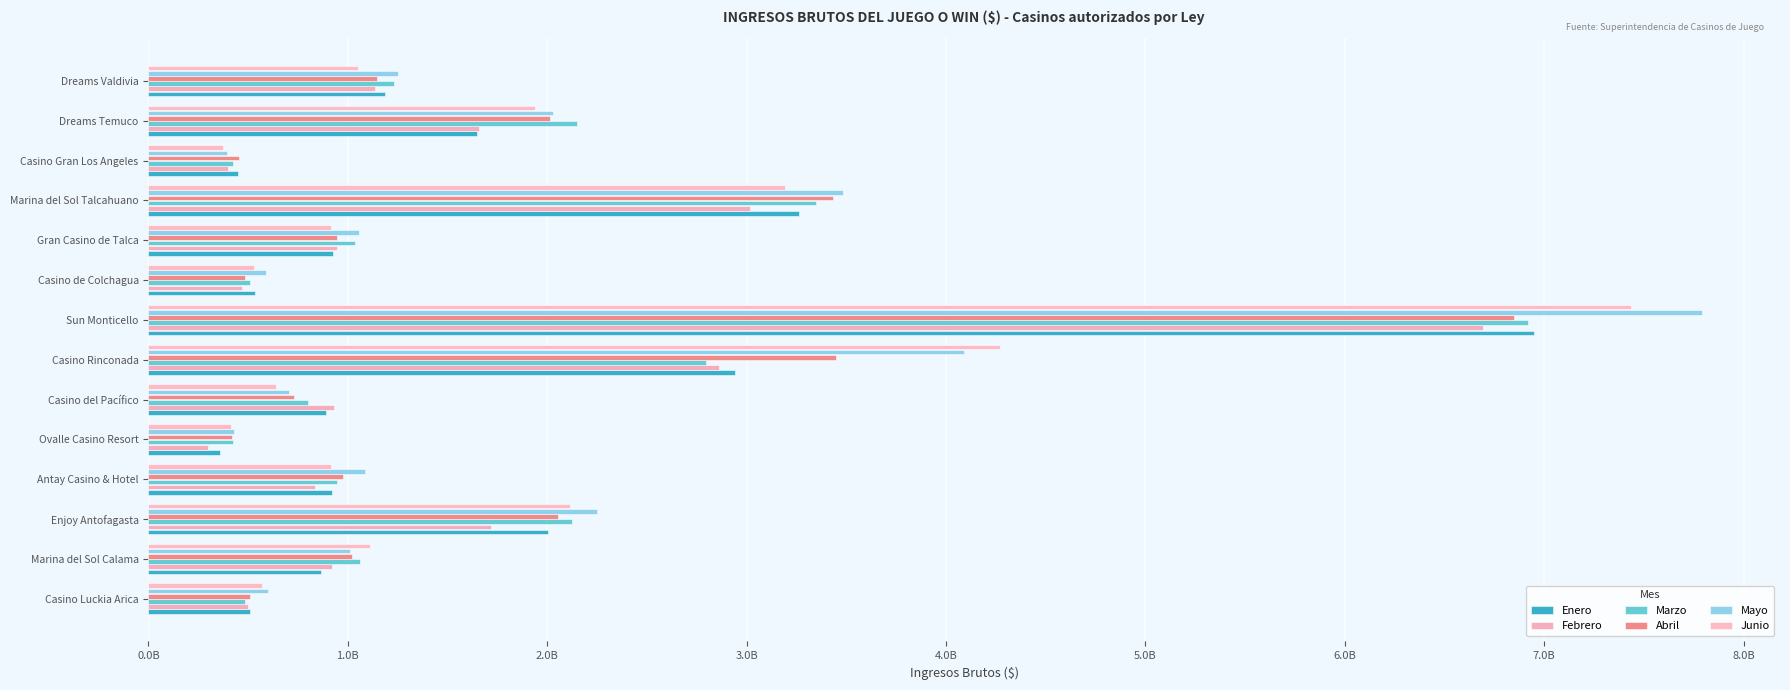

What is the difference between the second highest and second lowest values in the Abril series?

2994438431